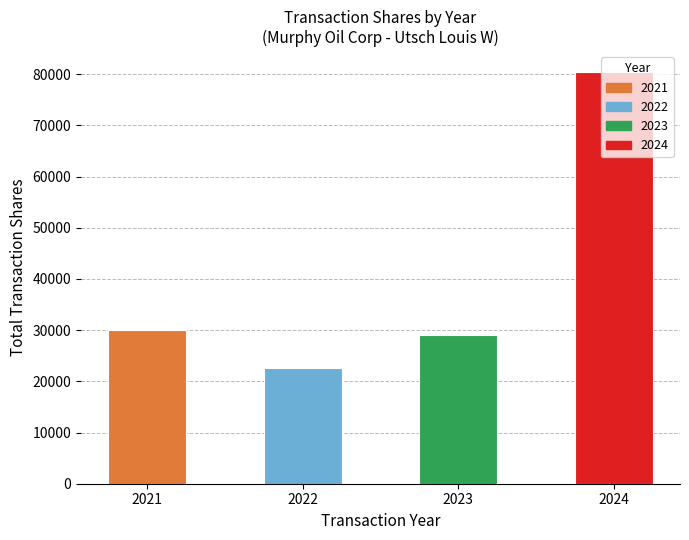

True or false: the data shows 80463 at 2024.

True